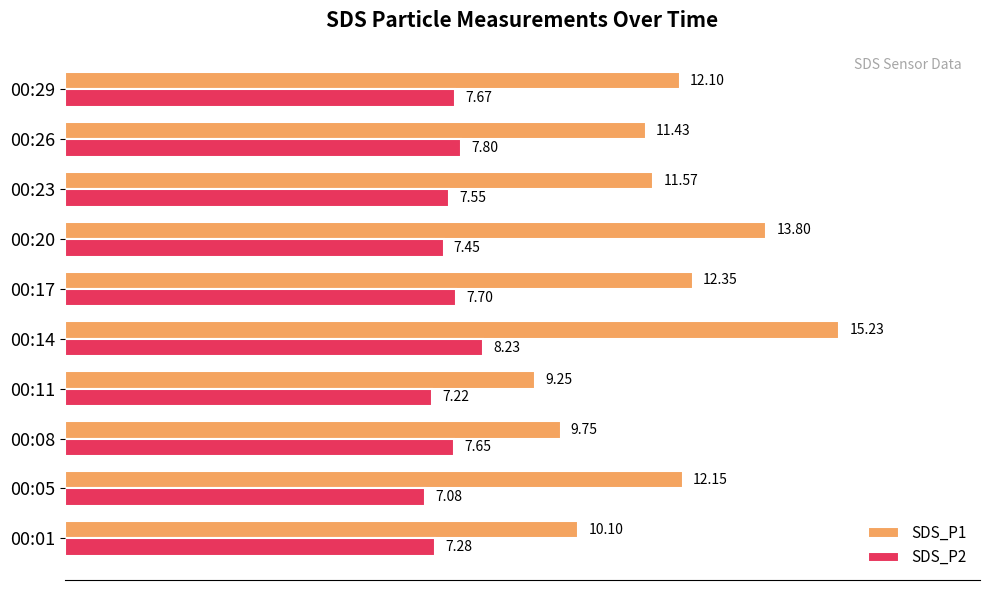

Rank the series at 00:20 from lowest to highest value.

SDS_P2, SDS_P1